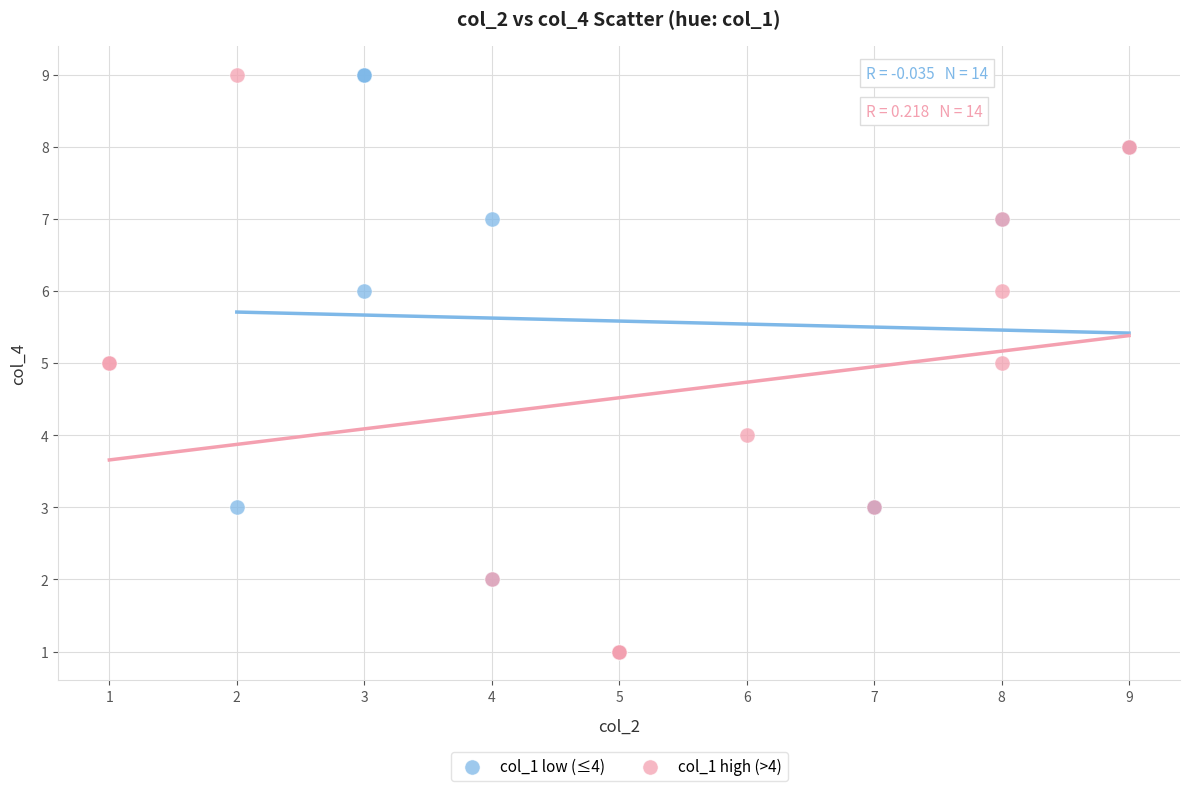

What are all the series names shown in the legend?

col_1 low (≤4), col_1 high (>4)